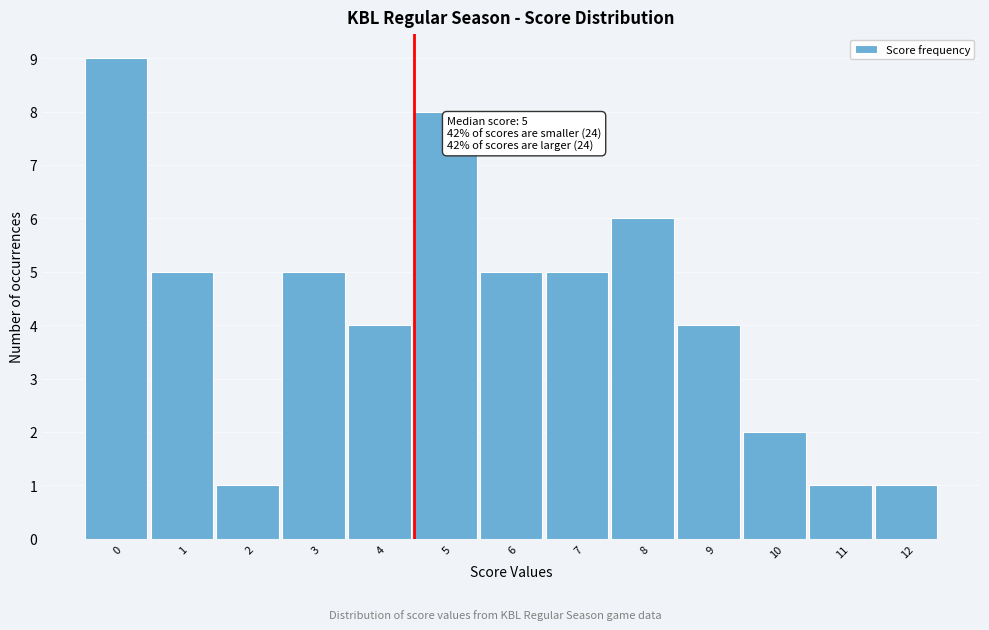

Reading right to left, extract all data points from this chart.

12=1	11=1	10=2	9=4	8=6	7=5	6=5	5=8	4=4	3=5	2=1	1=5	0=9